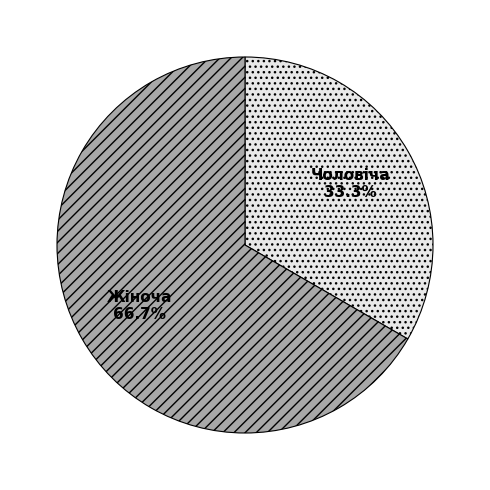

Is it true that Чоловіча is 33% of the pie?

True